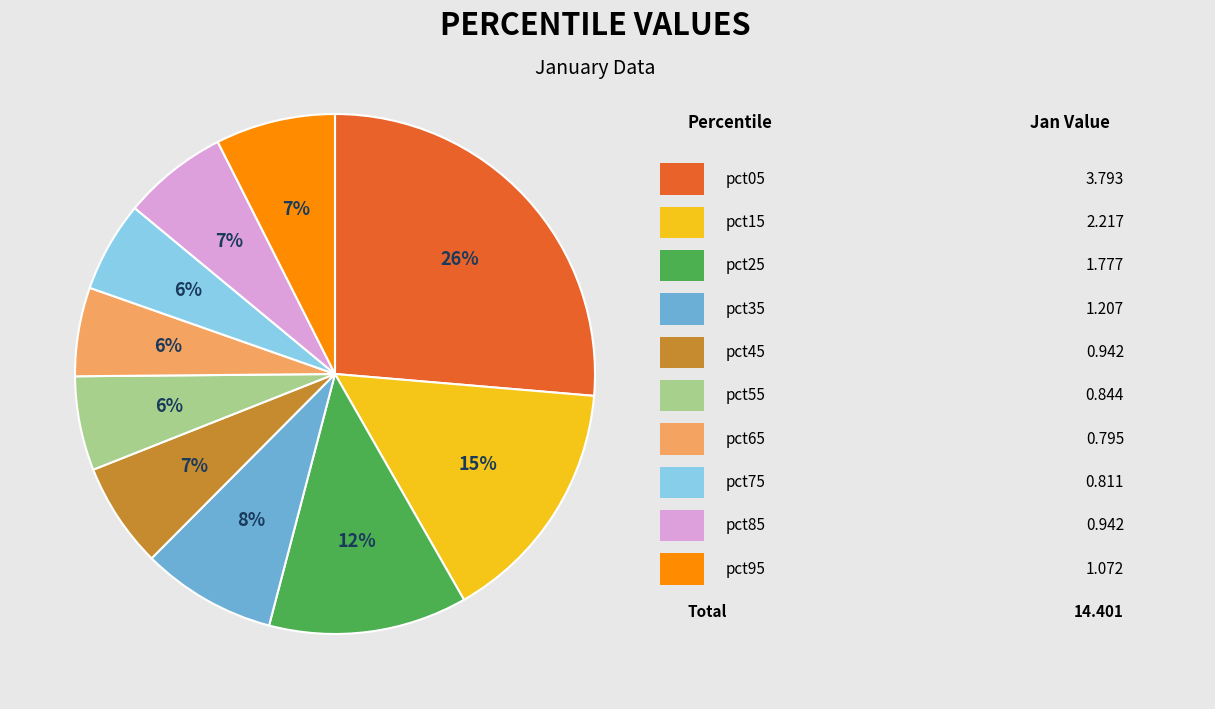

Is there any slice that represents more than half of the pie?

No